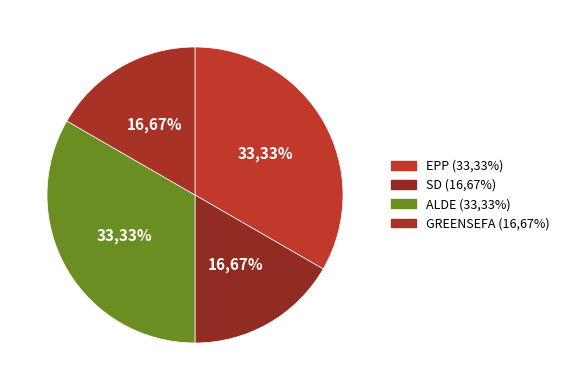

Which category has the smallest portion of the pie?

SD